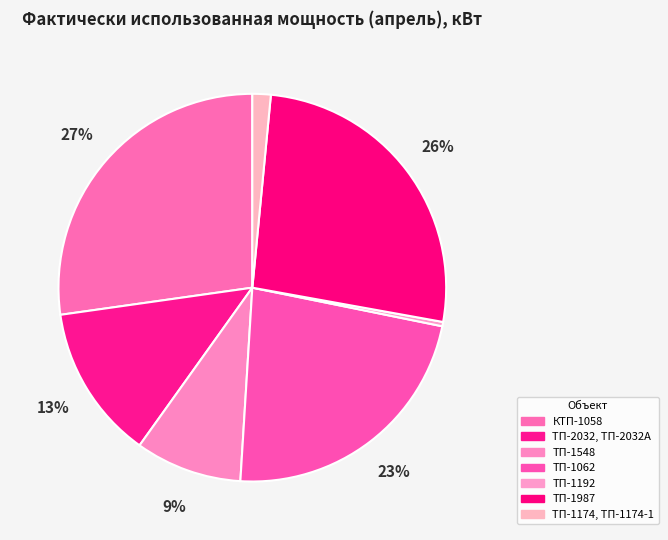

Which slice is the largest?

КТП-1058